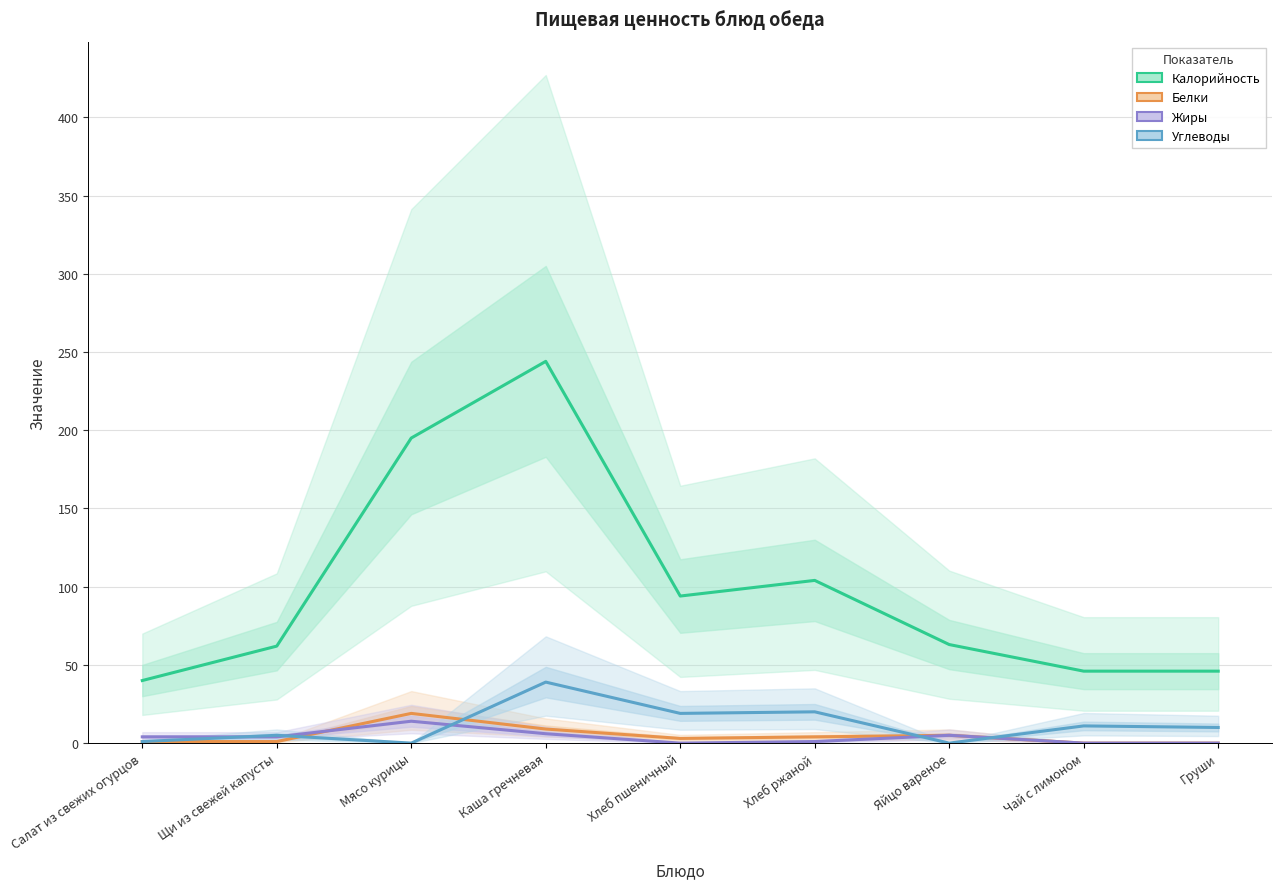

How many intersections are there between Белки and Жиры?

1